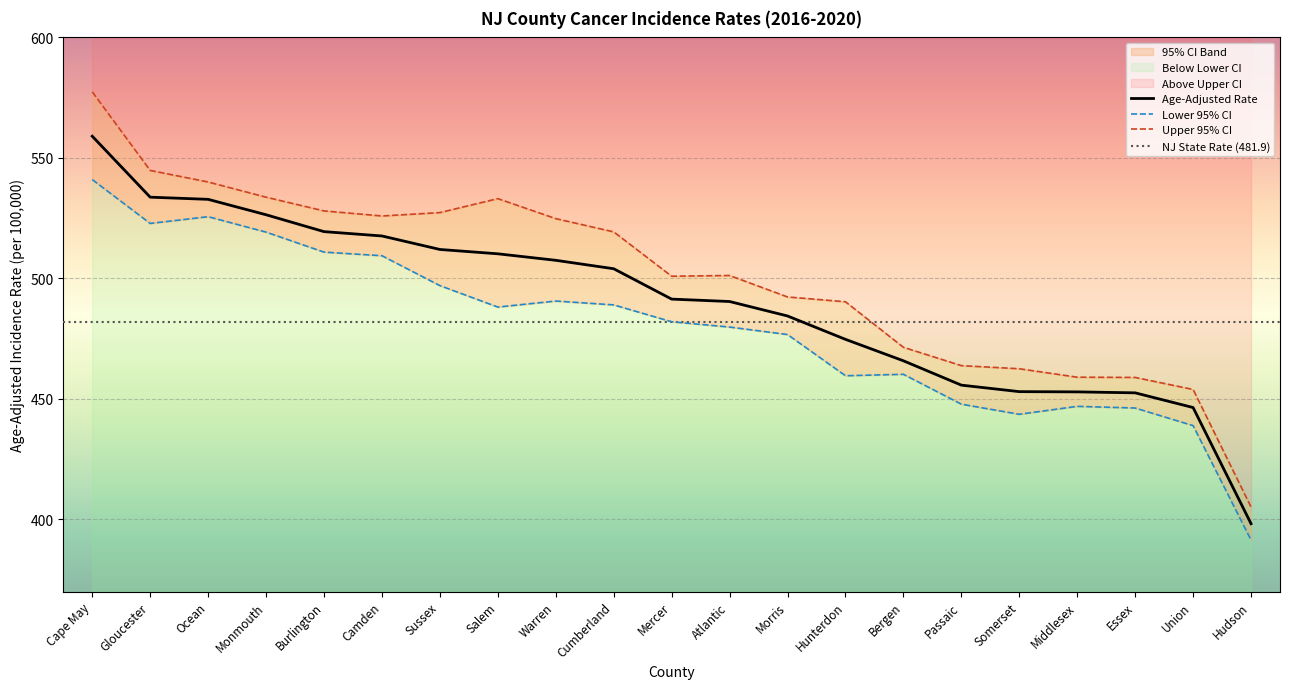

What is the label of the 5th point from the left?

Burlington